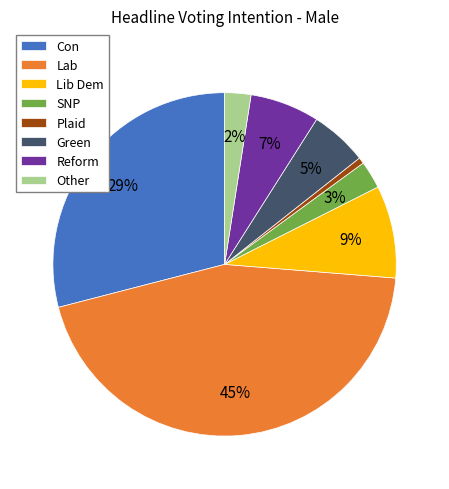

Which has a higher value, SNP or Green?

Green